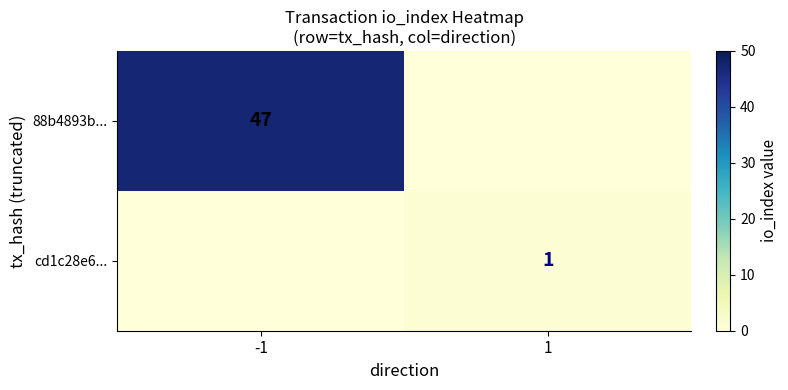

The value of 88b4893b... at -1 is 47. True or false?

True